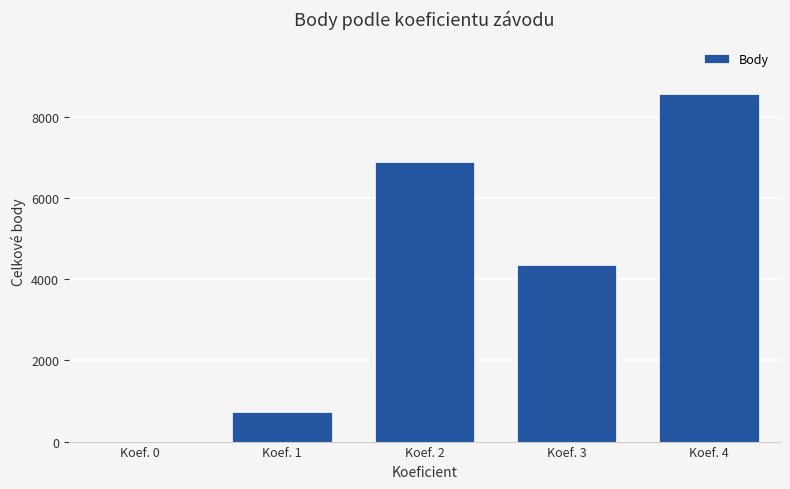

What is the sum of all values?

20552